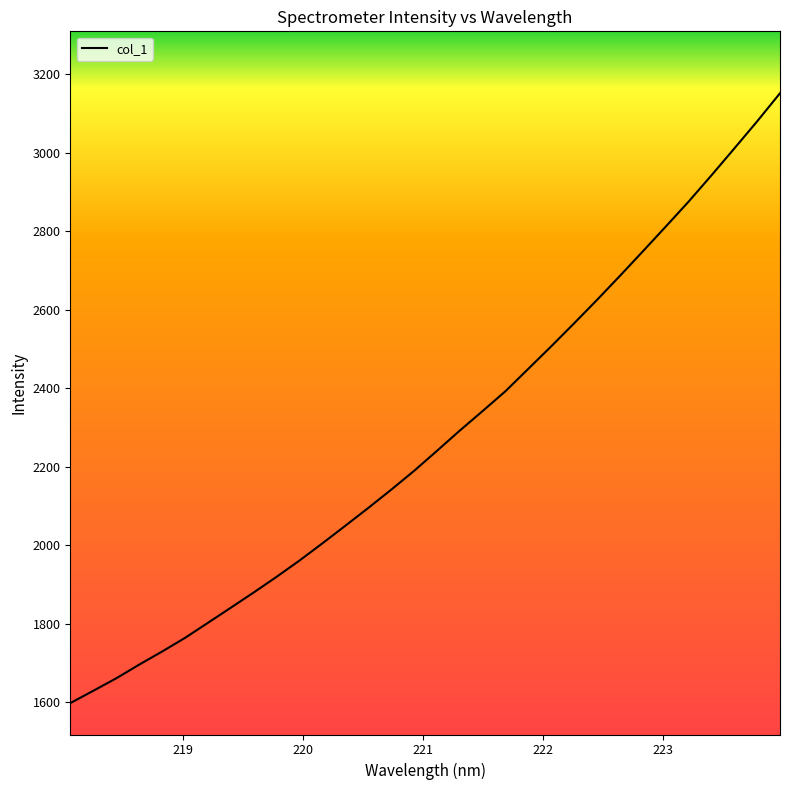

What is the maximum value shown in the chart?

3151.2